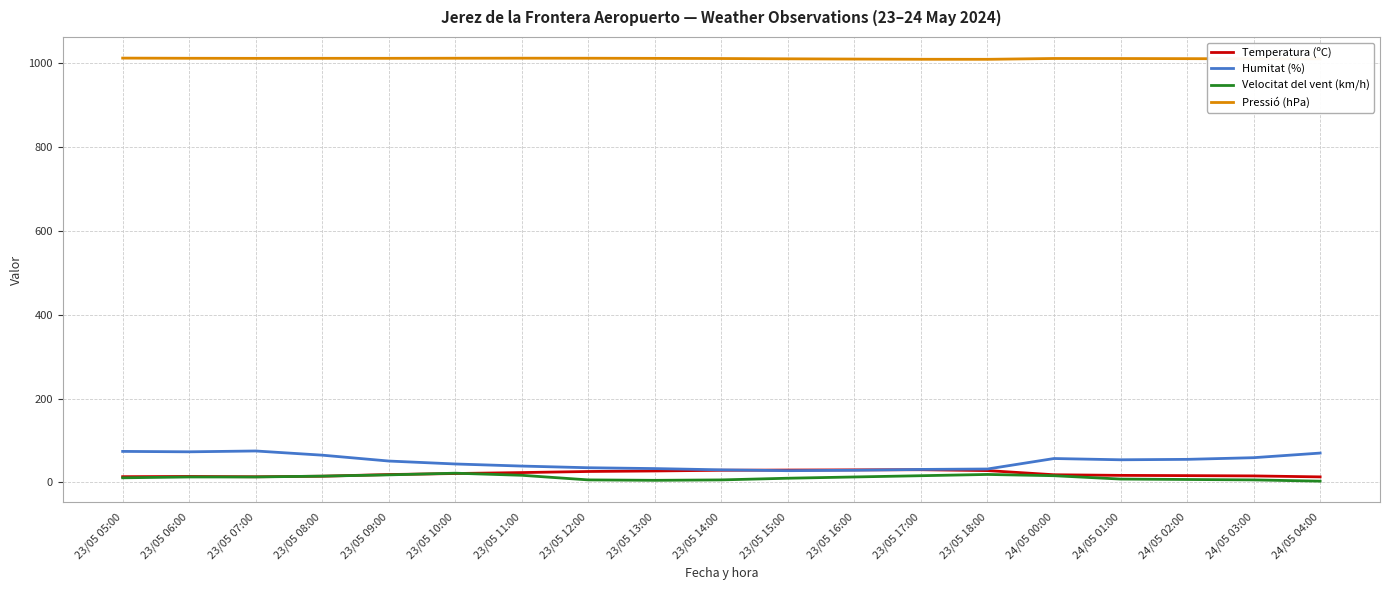

Is it true that Pressió (hPa) equals 1010.9 at 24/05 02:00?

True